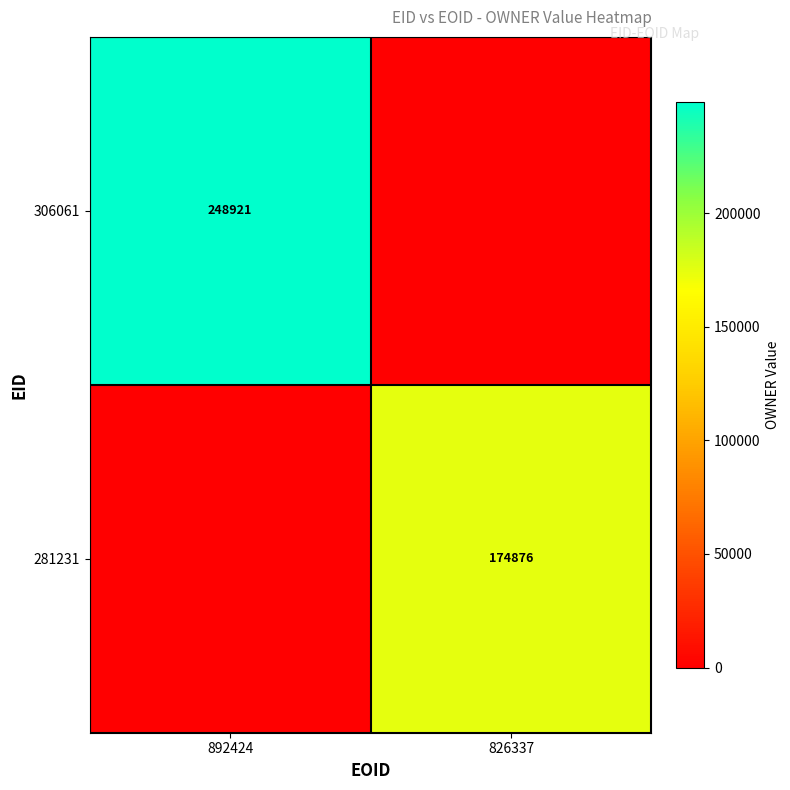

Is it true that 306061 equals 248921 at 892424?

True